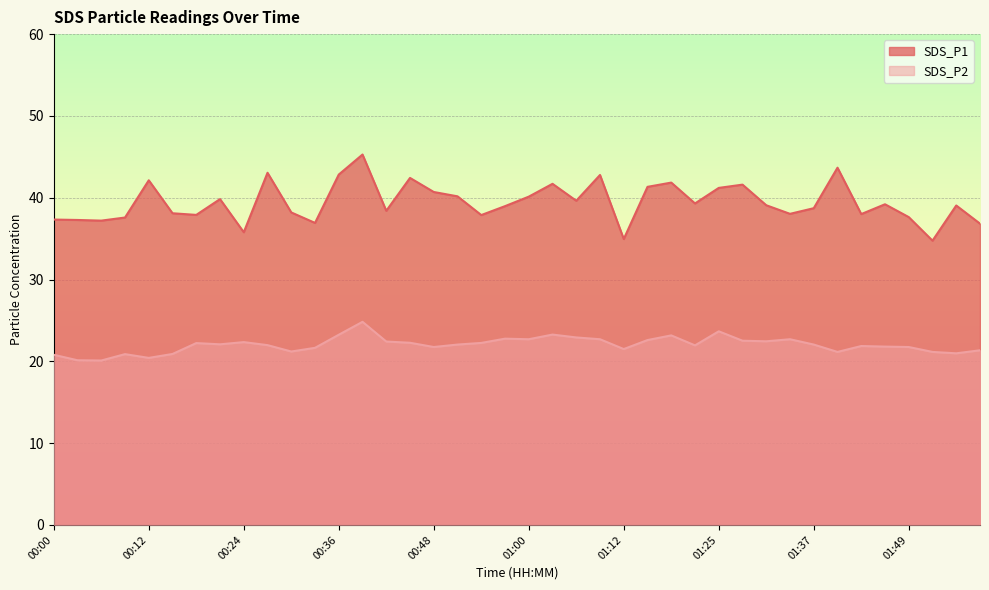

At which label does SDS_P2 reach its minimum?

00:06